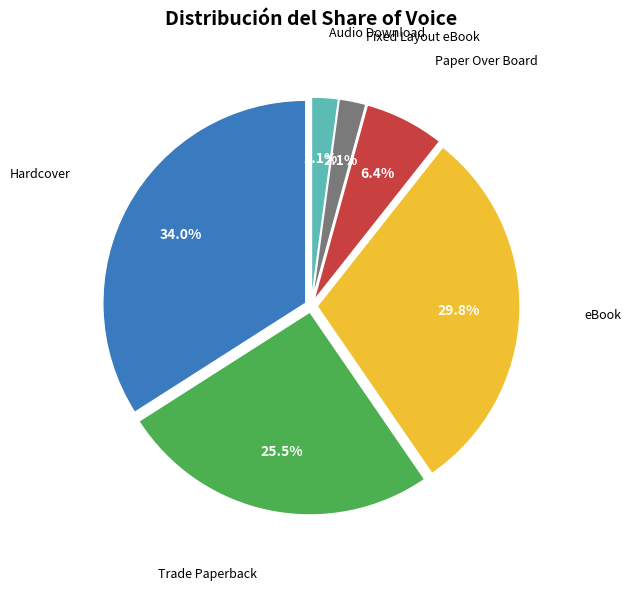

Does any single category account for the majority?

No